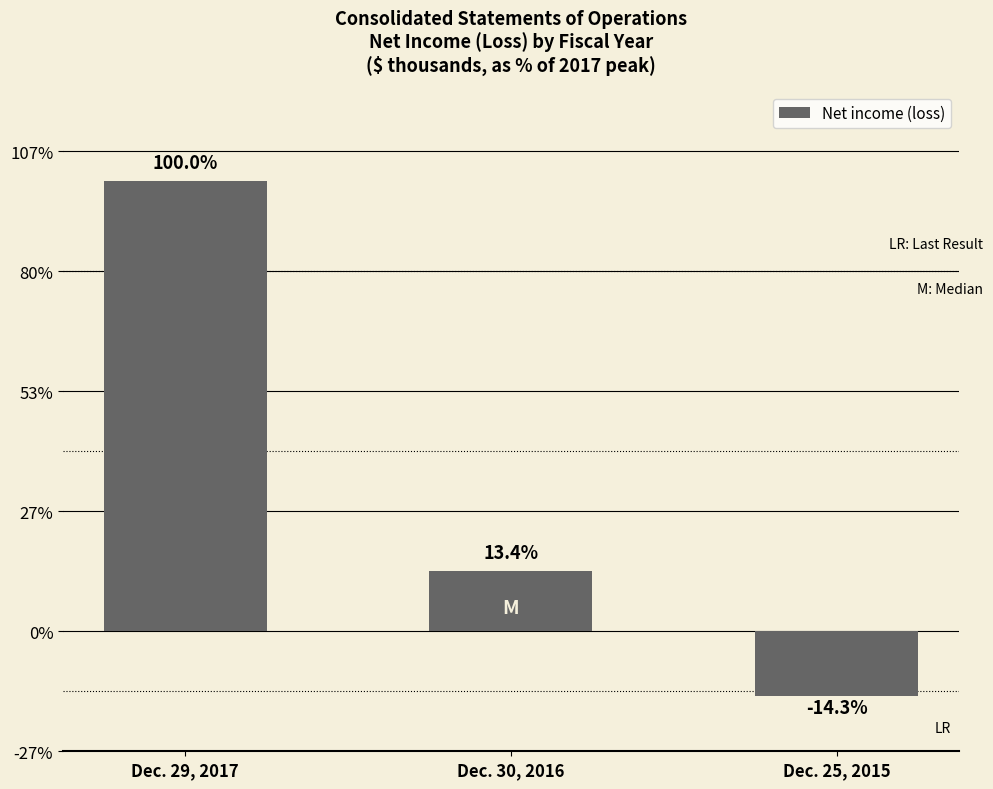

Does the chart contain any negative values?

Yes